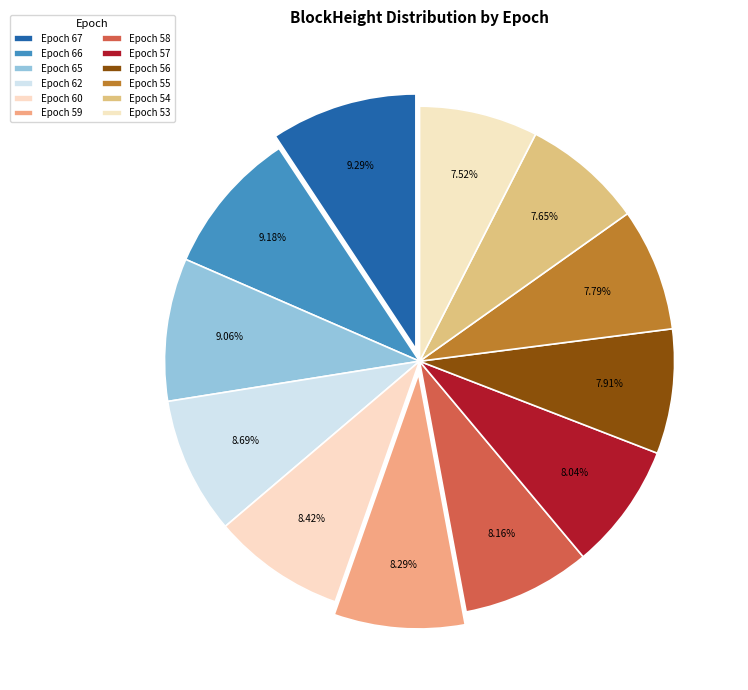

Is it true that Epoch 54 is 20% of the pie?

False